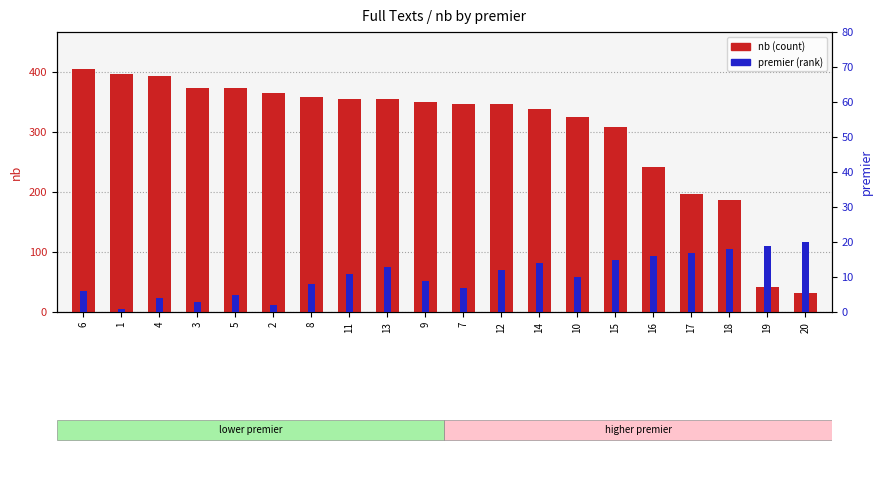

Reading right to left, what are all the values shown in this chart?

nb (count): 20=31	19=42	18=187	17=196	16=241	15=307	10=325	14=337	12=346	7=346	9=349	13=355	11=355	8=357	2=364	5=372	3=372	4=392	1=396	6=405
premier (rank): 20=20	19=19	18=18	17=17	16=16	15=15	10=10	14=14	12=12	7=7	9=9	13=13	11=11	8=8	2=2	5=5	3=3	4=4	1=1	6=6